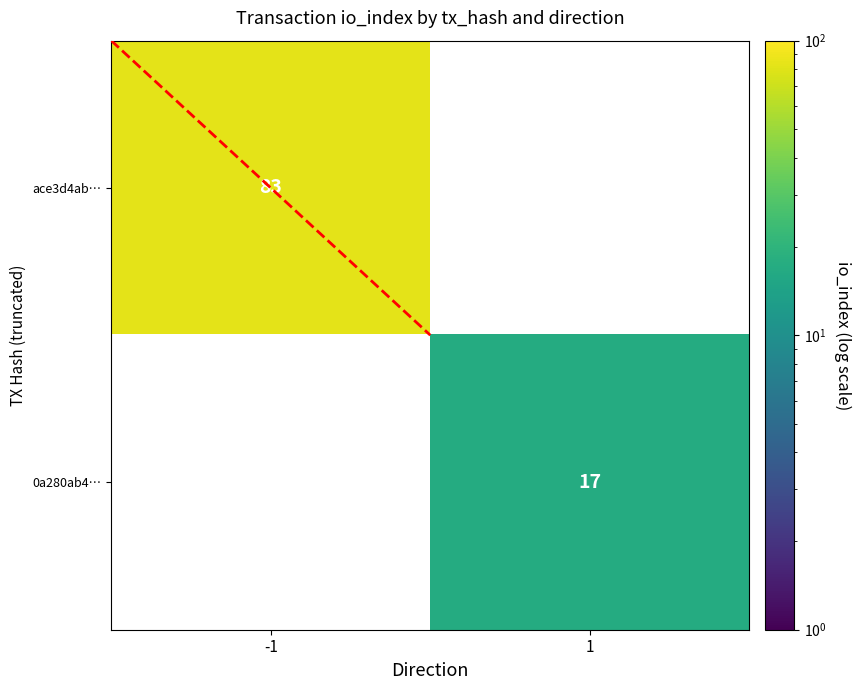

The 0a280ab4… series shows 17 at 1. True or false?

True